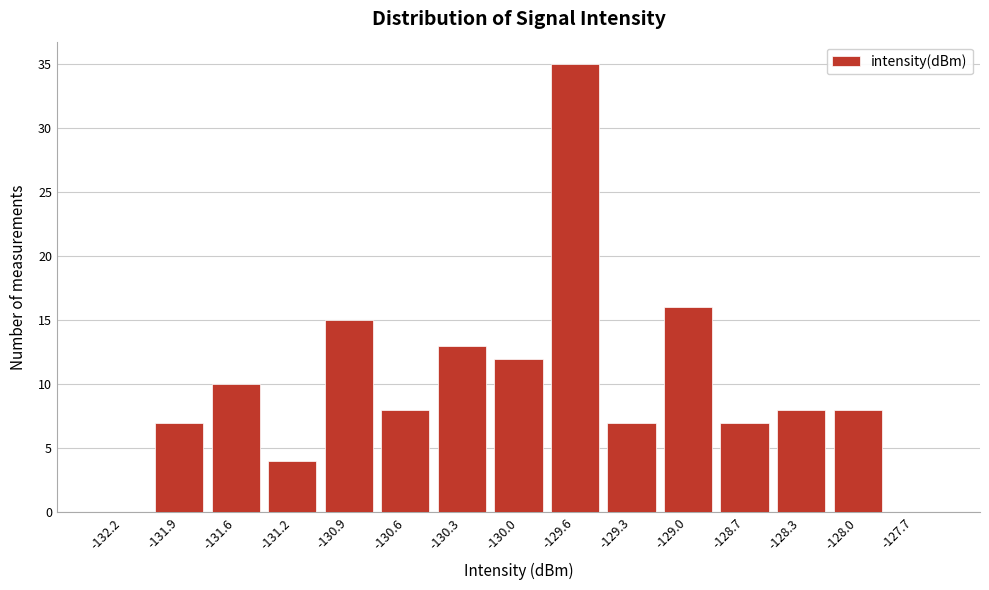

Reading left to right, list every bar in this chart as the range it spans on the x-axis followed by its height. Neither the bar edges nor the heights are printed on the chart, so give them approximately, as read against the axes.

-132.40 to -132.05: 0
-132.05 to -131.75: 7
-131.75 to -131.40: 10
-131.40 to -131.10: 4
-131.10 to -130.75: 15
-130.75 to -130.45: 8
-130.45 to -130.10: 13
-130.10 to -129.80: 12
-129.80 to -129.45: 35
-129.45 to -129.15: 7
-129.15 to -128.80: 16
-128.80 to -128.50: 7
-128.50 to -128.15: 8
-128.15 to -127.85: 8
-127.85 to -127.50: 0